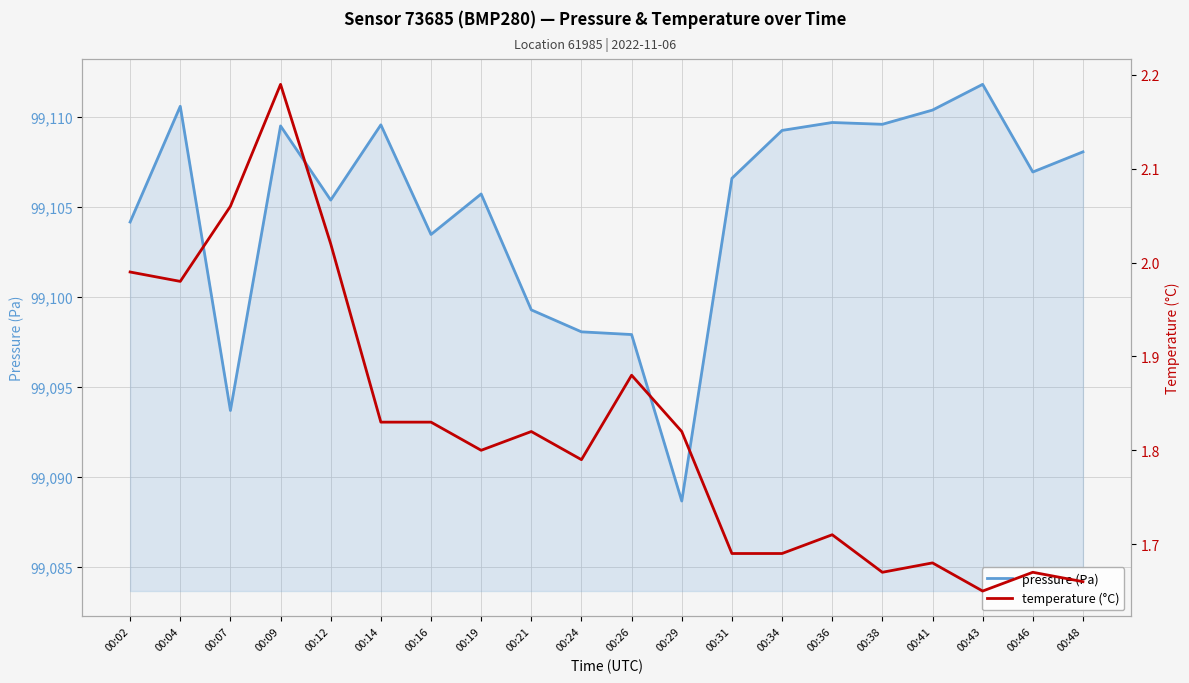

True or false: pressure (Pa) has more than 0 points higher than both neighbors.

True